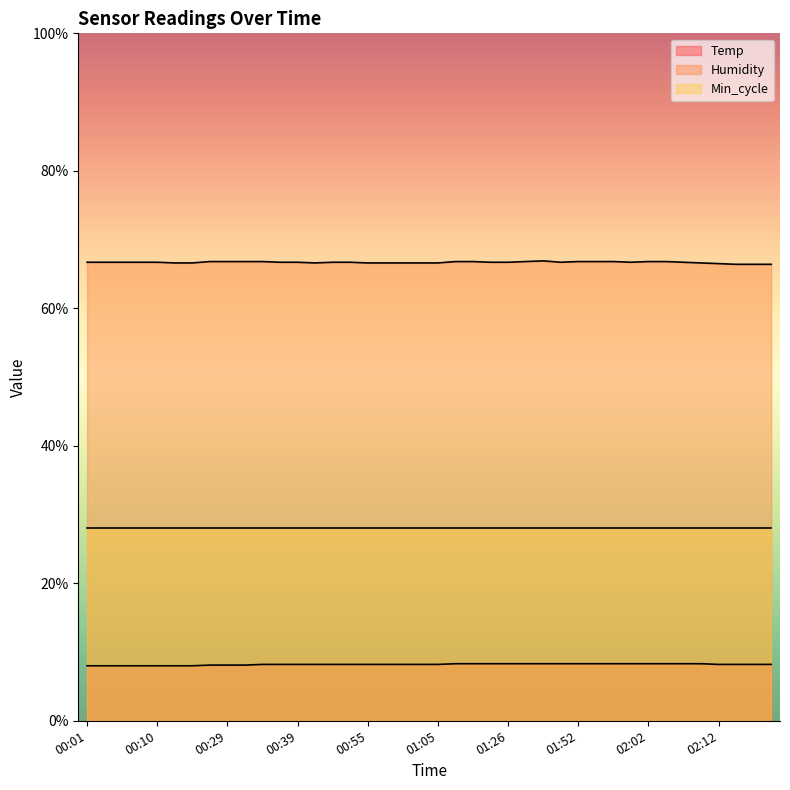

Which series has the largest total across all categories?

Humidity